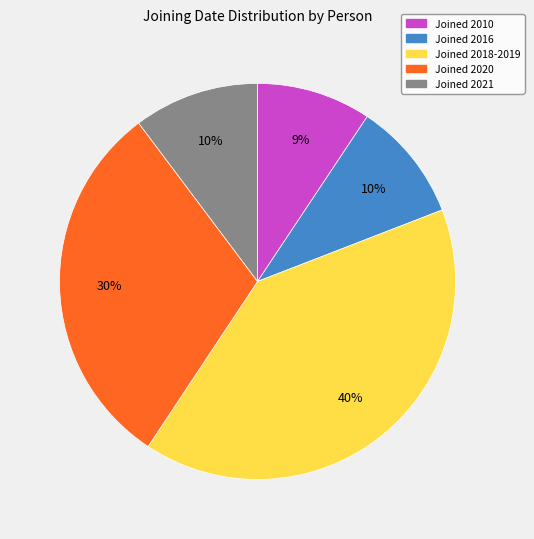

To the nearest percent, what is the combined percentage of Joined 2020 and Joined 2016?

40%